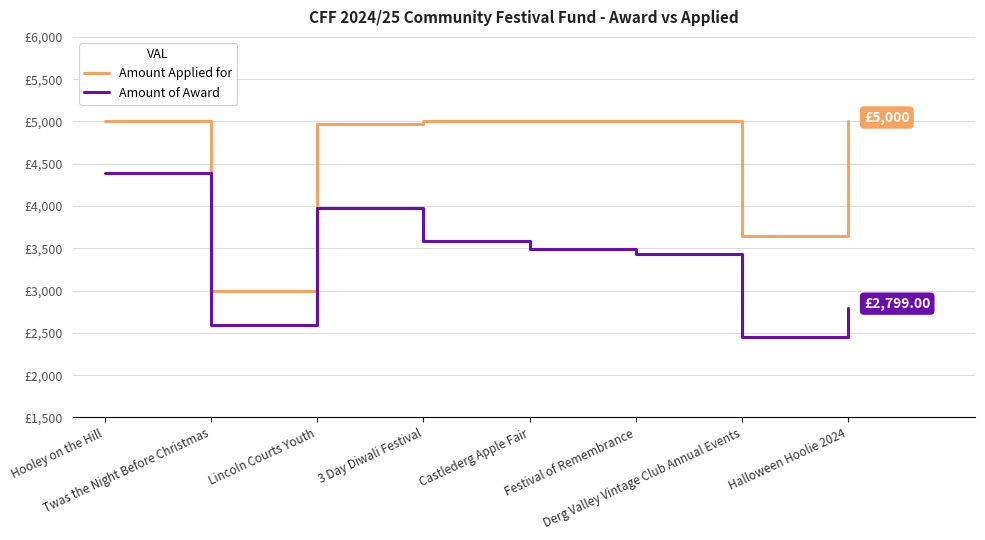

True or false: Amount Applied for and Amount of Award intersect in this chart.

False